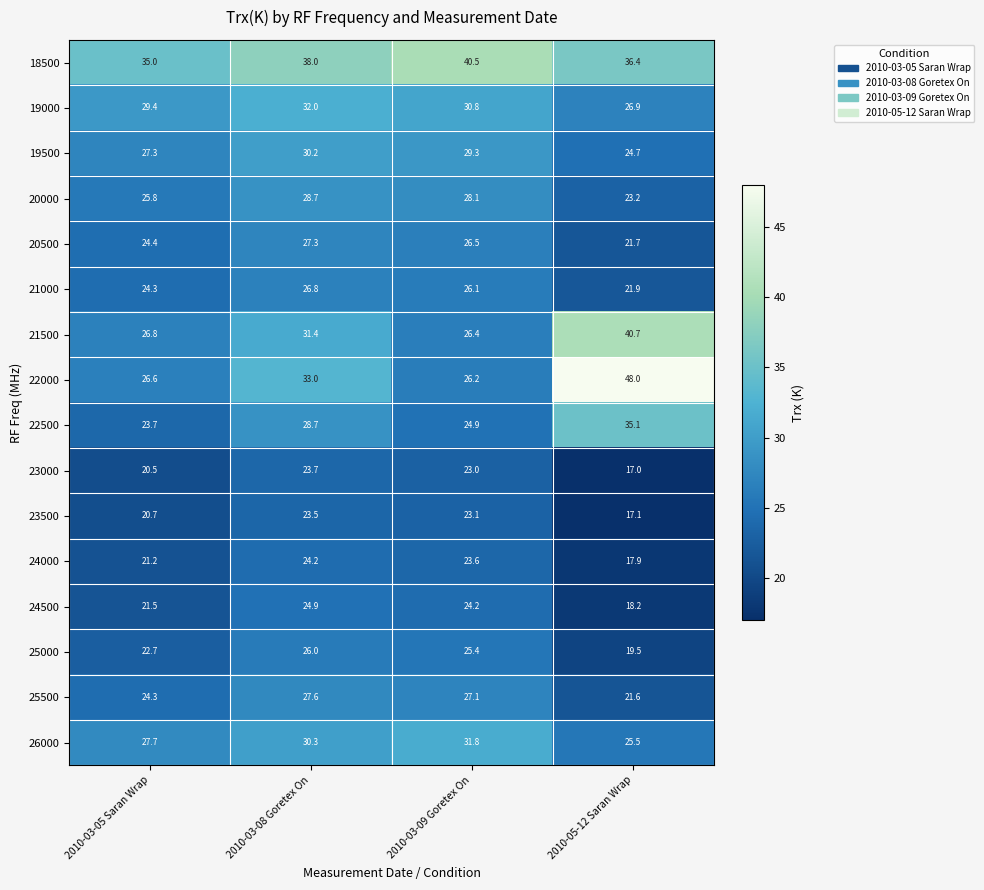

What is the highest value of the 22000 series?

48.0